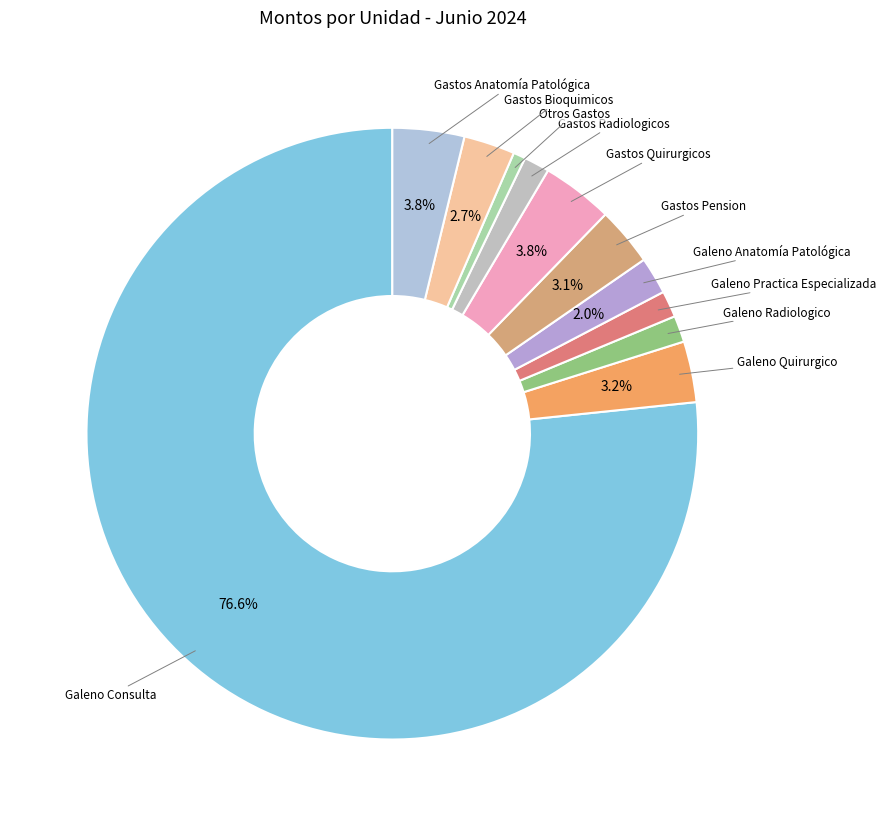

Is there a majority slice in this chart?

Yes